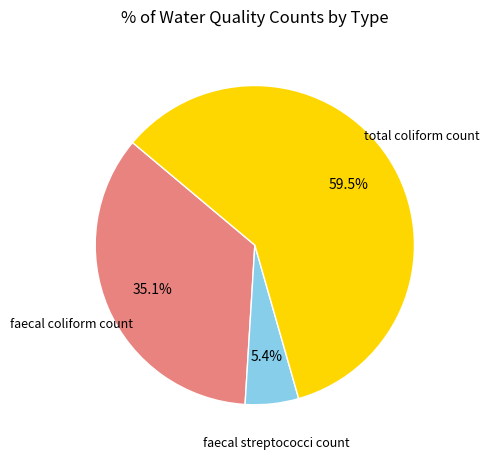

Is there any slice that represents more than half of the pie?

Yes